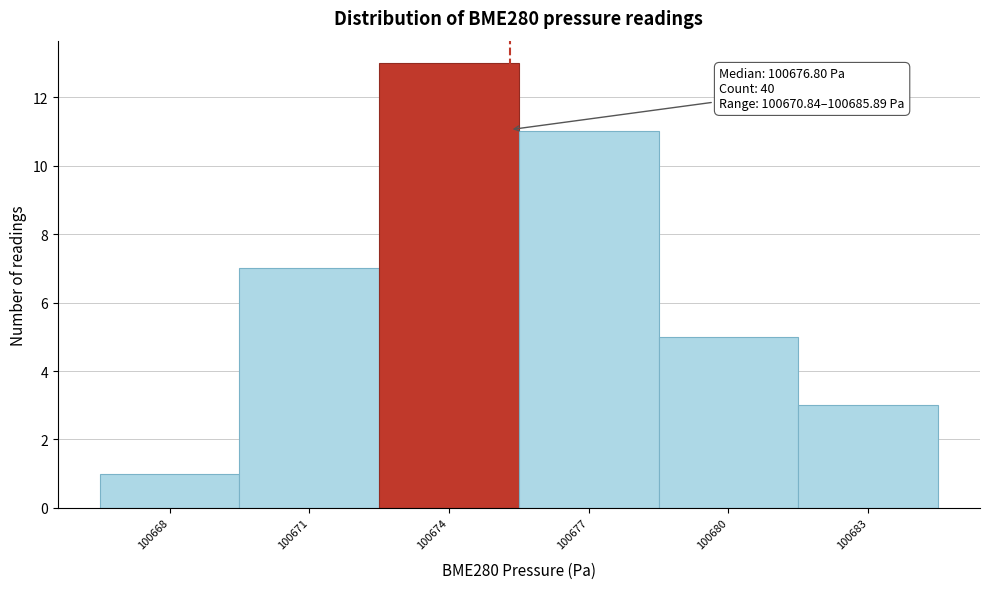

Reading left to right, transcribe all the data shown in this chart.

1	7	13	11	5	3